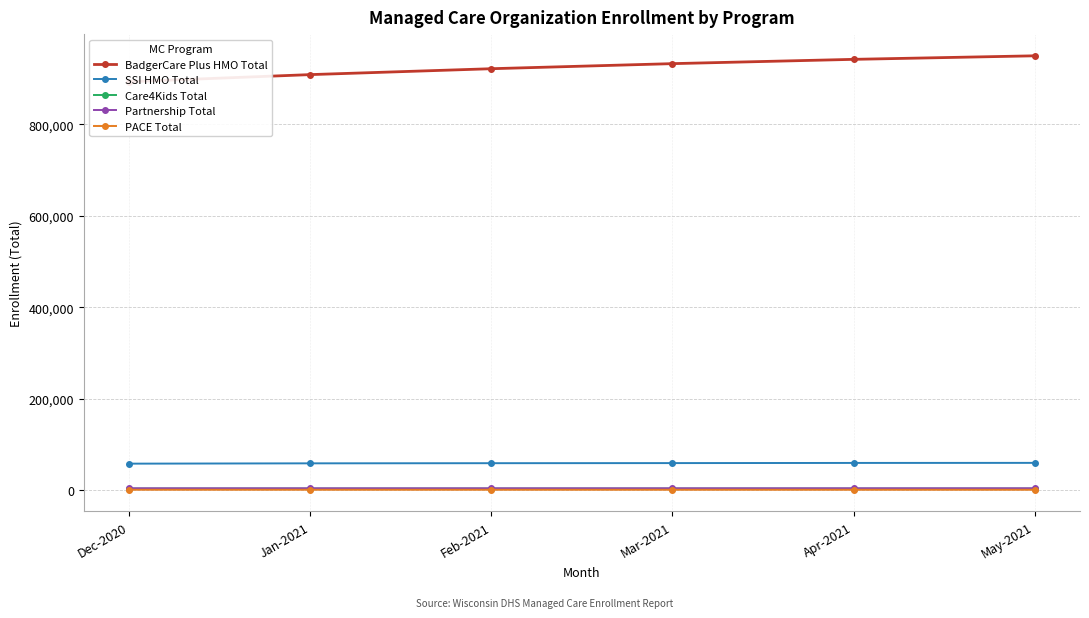

Reading left to right, list all the values displayed in this chart.

BadgerCare Plus HMO Total: Dec-2020=893615	Jan-2021=909109	Feb-2021=922025	Mar-2021=933124	Apr-2021=942525	May-2021=950269
SSI HMO Total: Dec-2020=57660	Jan-2021=58346	Feb-2021=58667	Mar-2021=58884	Apr-2021=59237	May-2021=59375
Care4Kids Total: Dec-2020=3050	Jan-2021=3036	Feb-2021=3026	Mar-2021=3023	Apr-2021=2988	May-2021=2974
Partnership Total: Dec-2020=3747	Jan-2021=3733	Feb-2021=3733	Mar-2021=3753	Apr-2021=3779	May-2021=3779
PACE Total: Dec-2020=543	Jan-2021=524	Feb-2021=517	Mar-2021=514	Apr-2021=511	May-2021=515